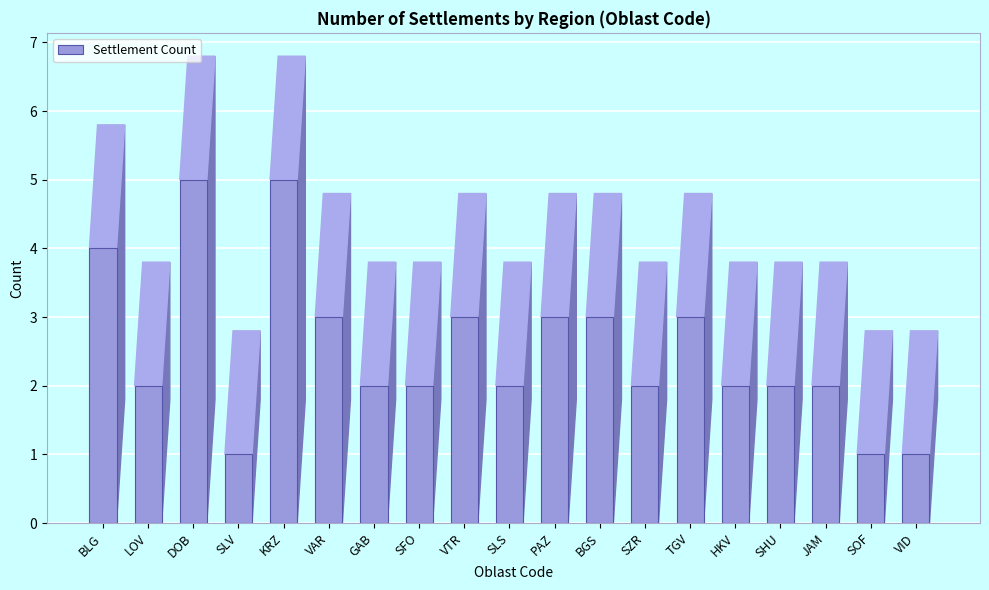

What is the maximum value shown in the chart?

5